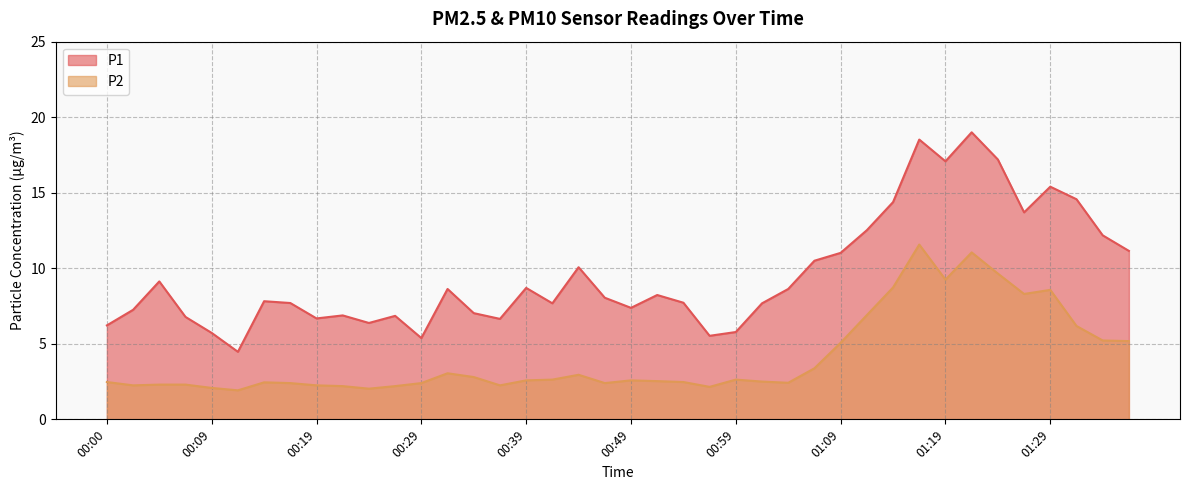

What is the total value across all series at 01:33?

17.4